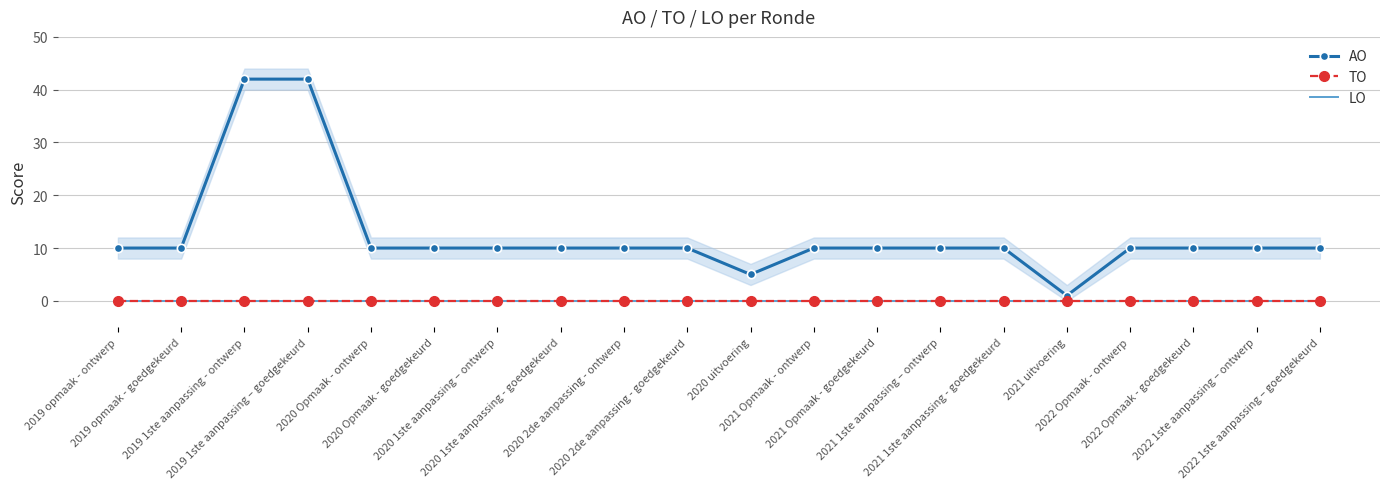

What is the highest value of the AO series?

42